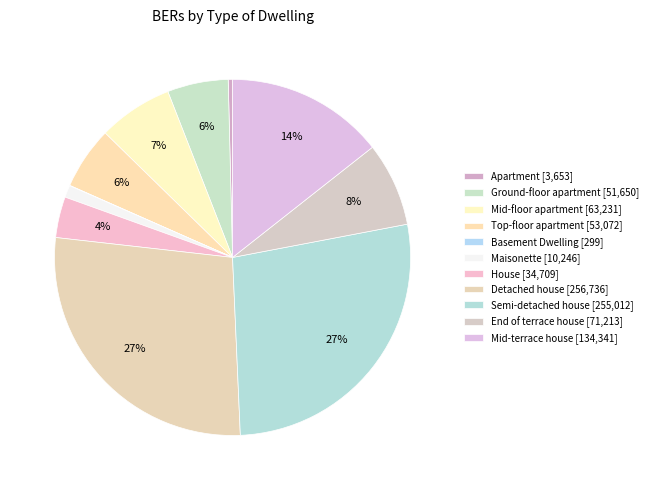

To the nearest percent, what is the difference between the Semi-detached house and Ground-floor apartment slice percentages?

22%